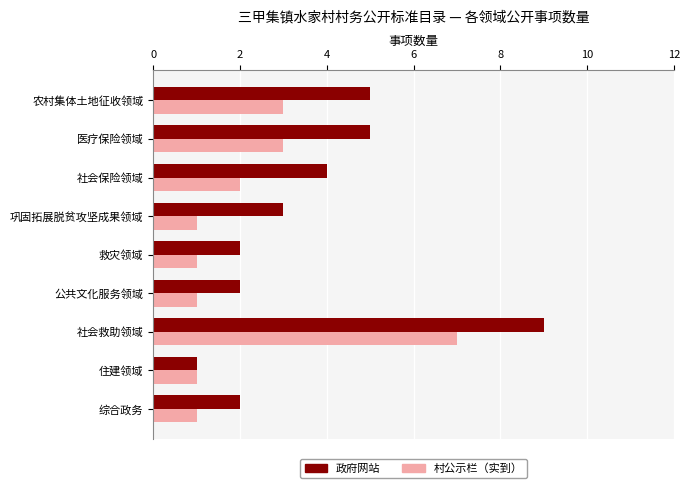

What is the approximate value of 政府网站 at 社会保险领域?

4